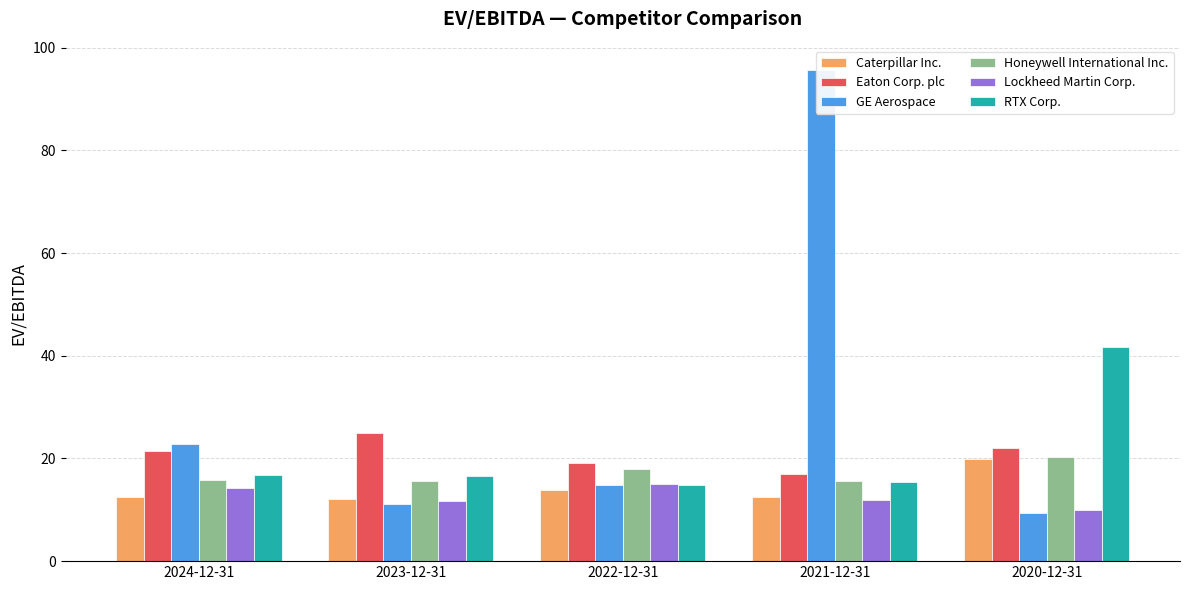

What is the difference between the highest and lowest values at 2024-12-31?

10.4